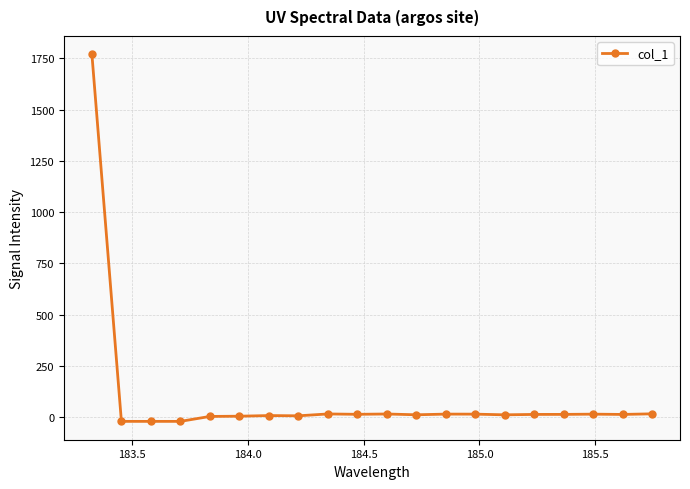

What is the minimum value shown in the chart?

-20.0